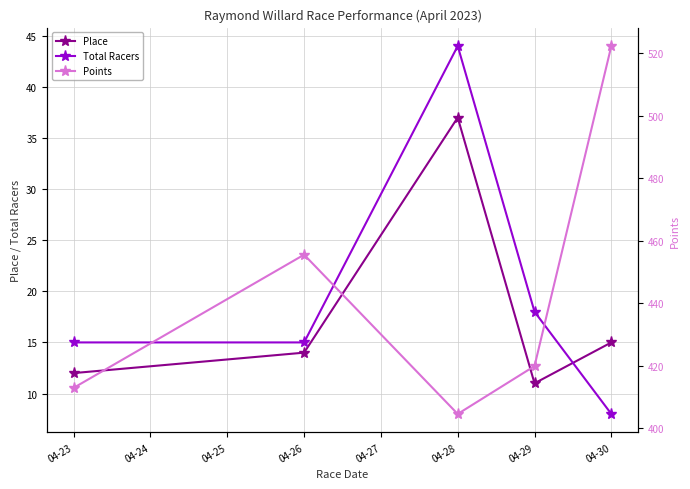

What is the value of the Total Racers point at the 2nd from the left?

15